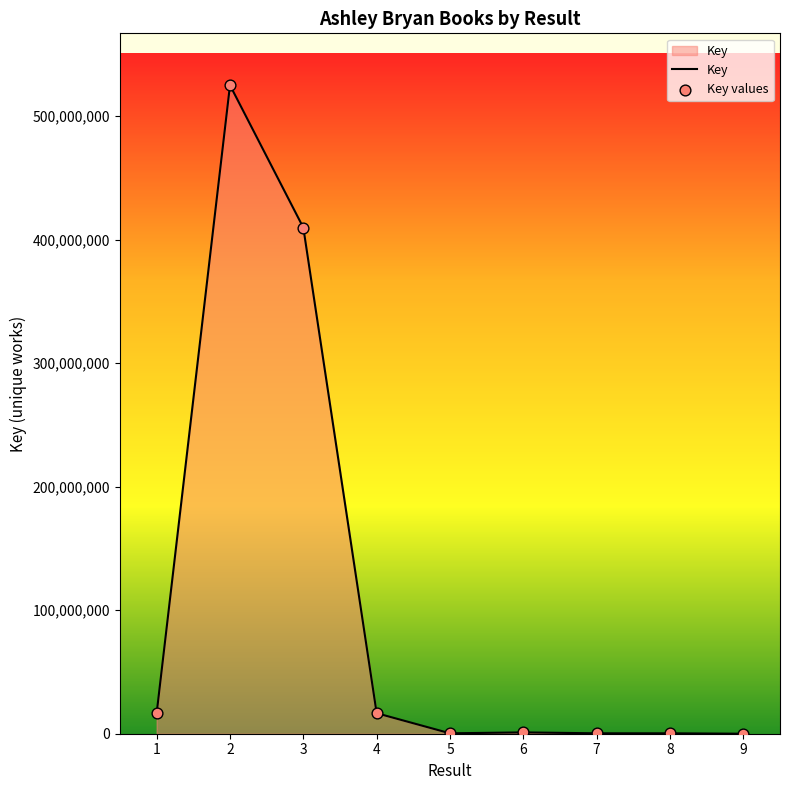

What is the change in value from 2 to 4?

-508289297